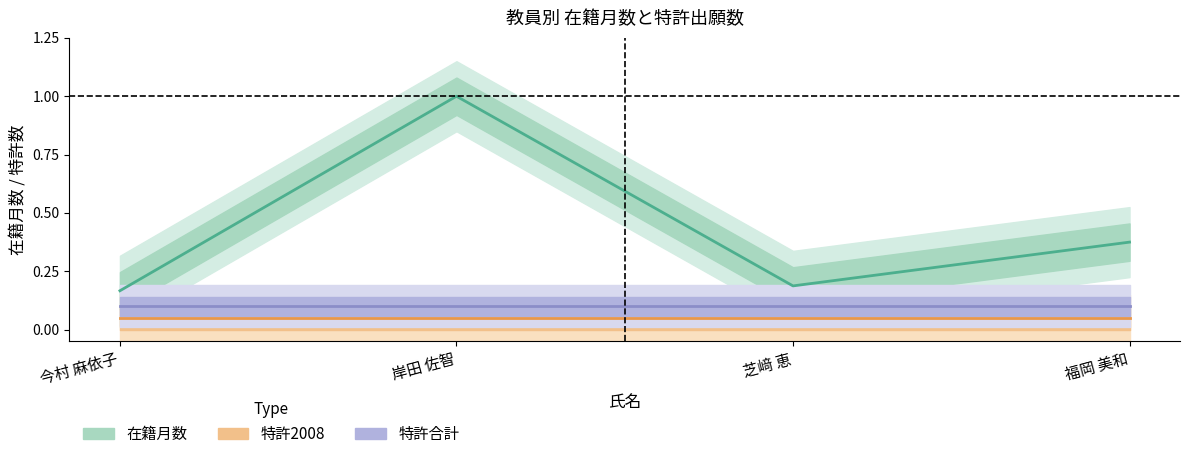

At which category does 在籍月数 reach its first local valley?

芝﨑 恵